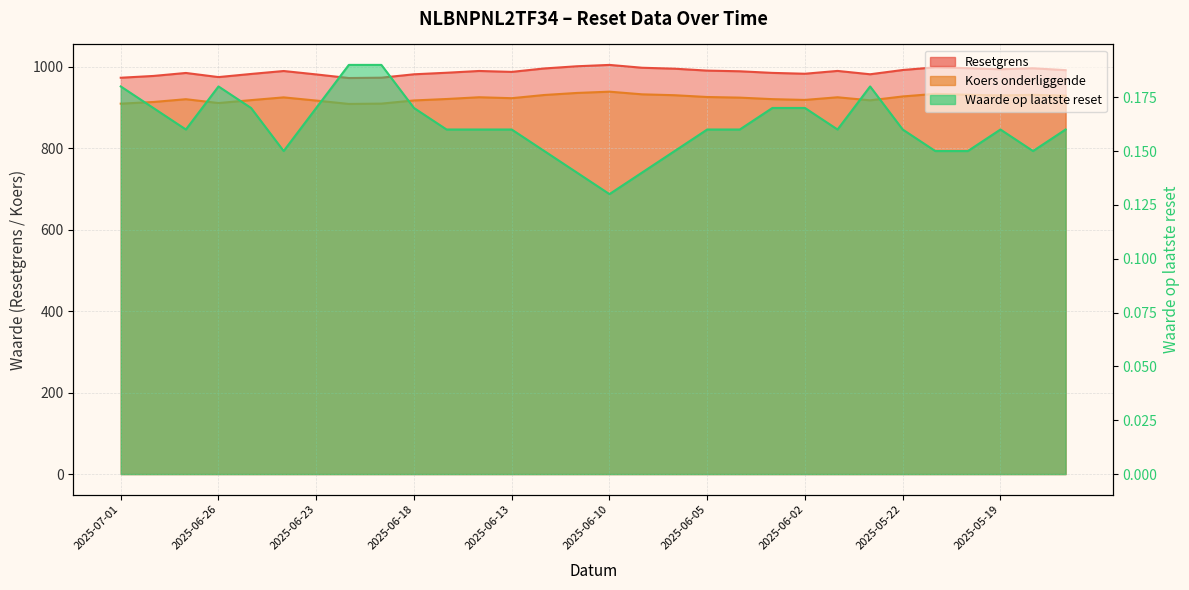

Count the Waarde op laatste reset values in the range 0 to 1.

30